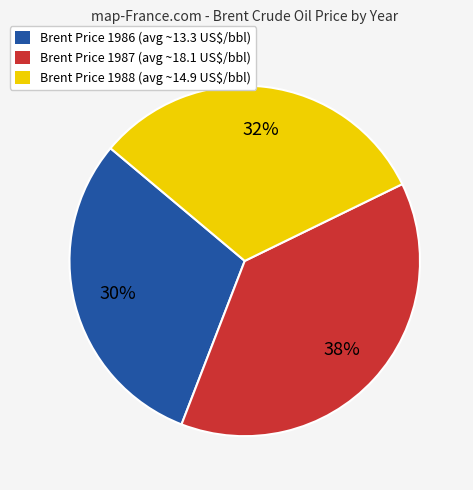

Does any single category account for the majority?

No